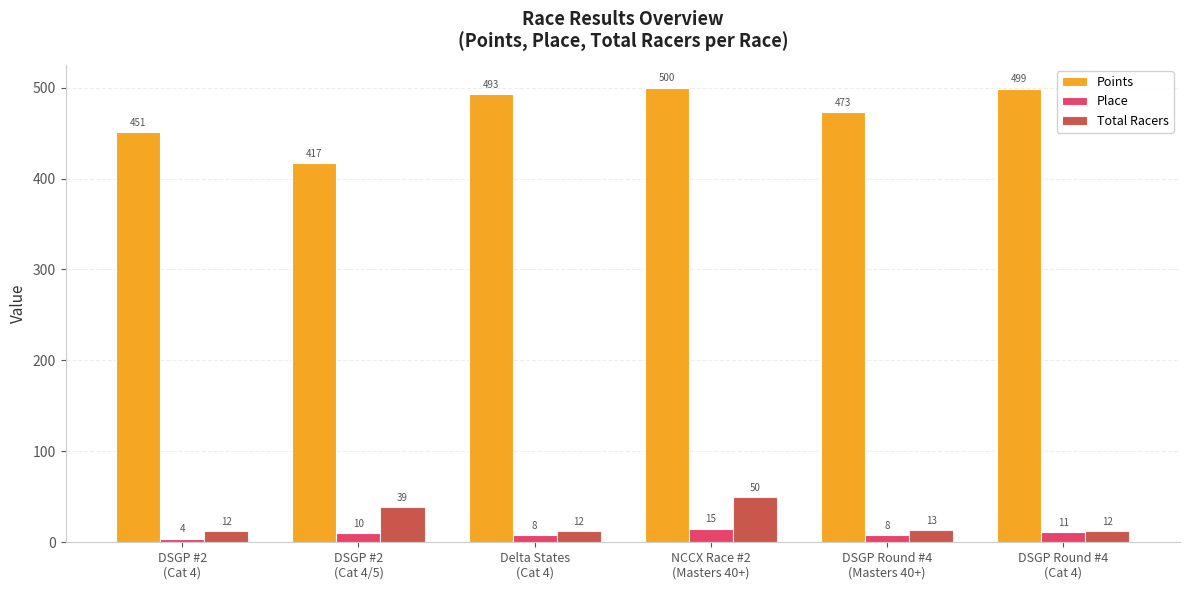

How many data points in Points are less than 493?

3